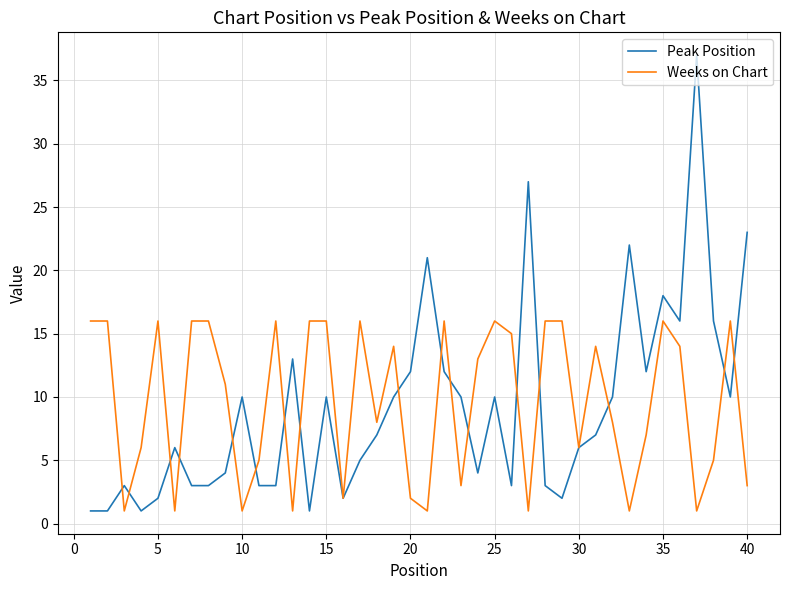

Which series has the largest range (max minus min)?

Peak Position